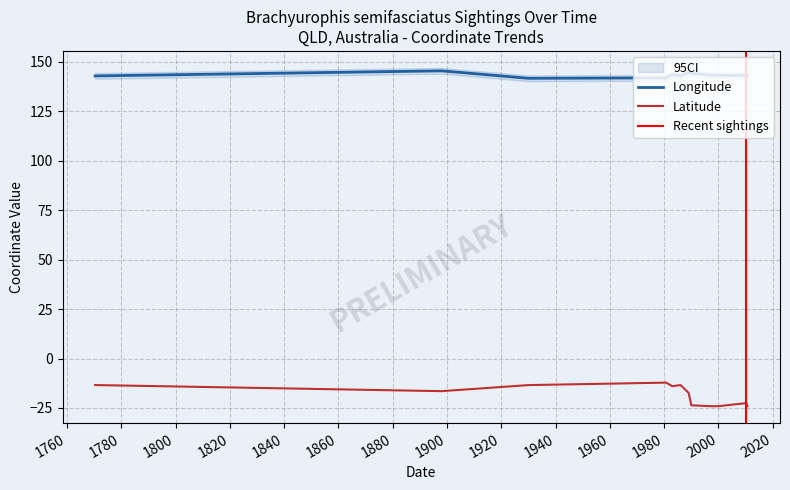

What is the difference between the second highest and second lowest values in the Latitude series?

10.7